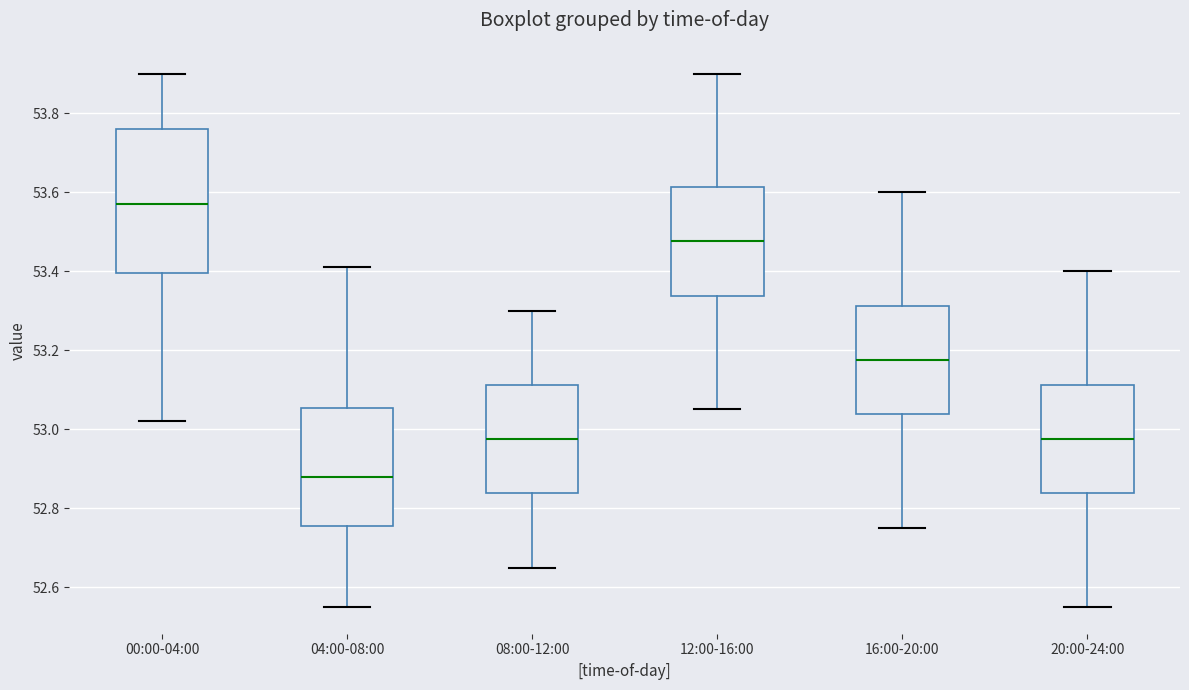

Which box is the tallest, from its lower edge to its upper edge?

00:00-04:00